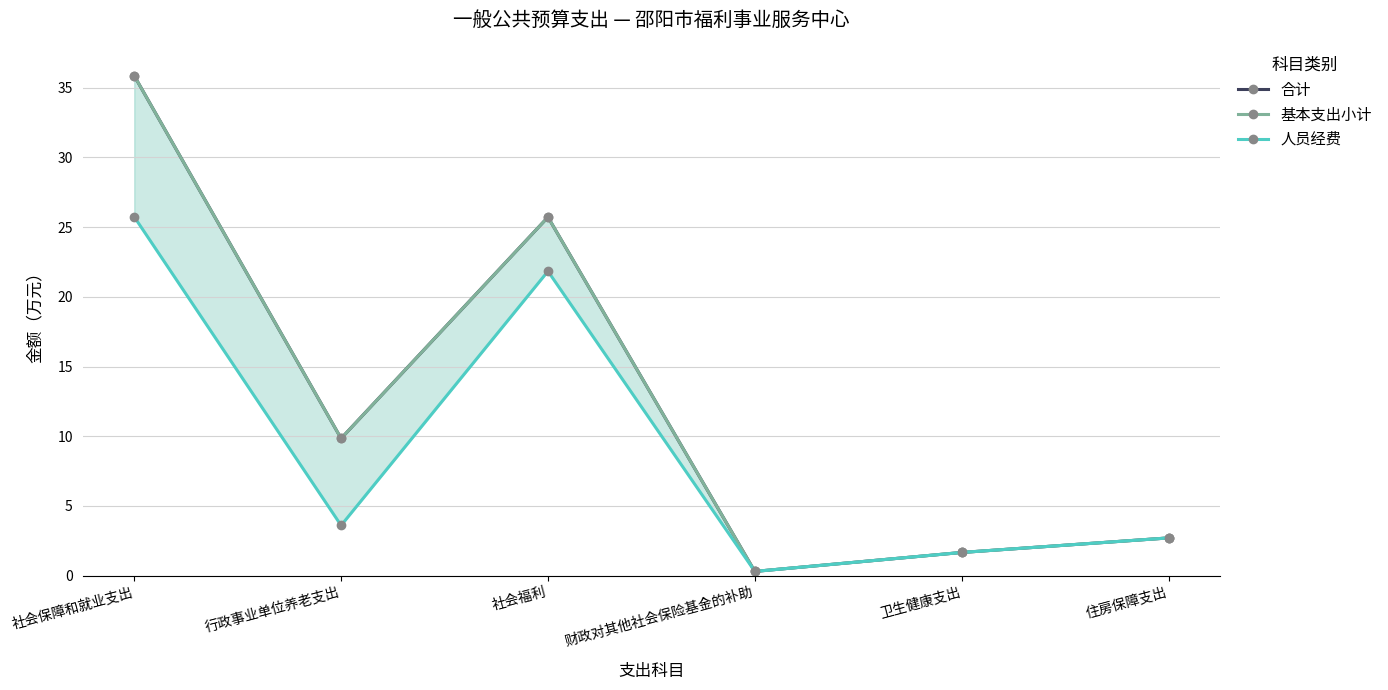

Where is the first local minimum for 基本支出小计?

行政事业单位养老支出